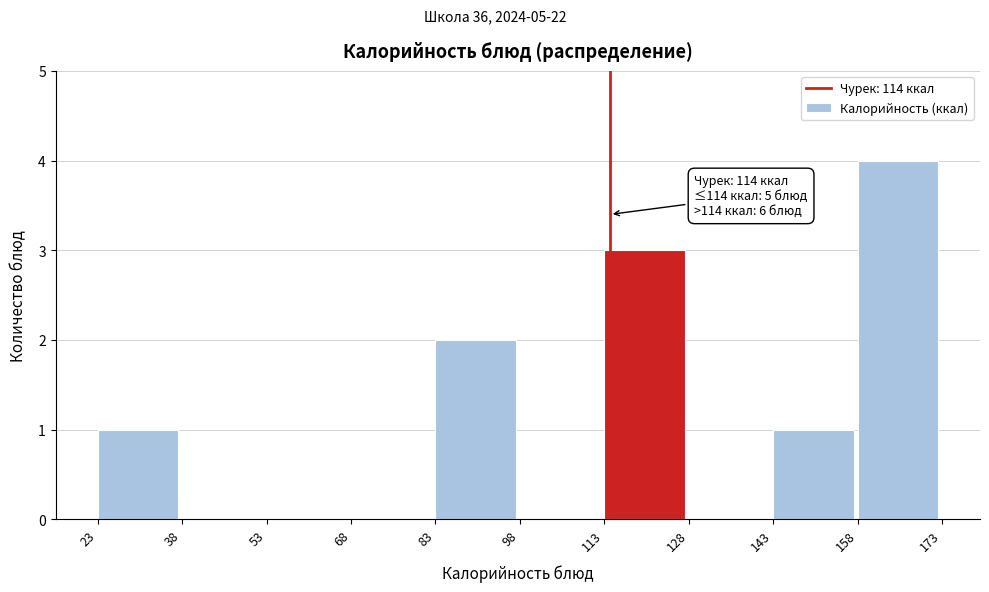

Which range on the x-axis has the tallest bar?

158 to 173